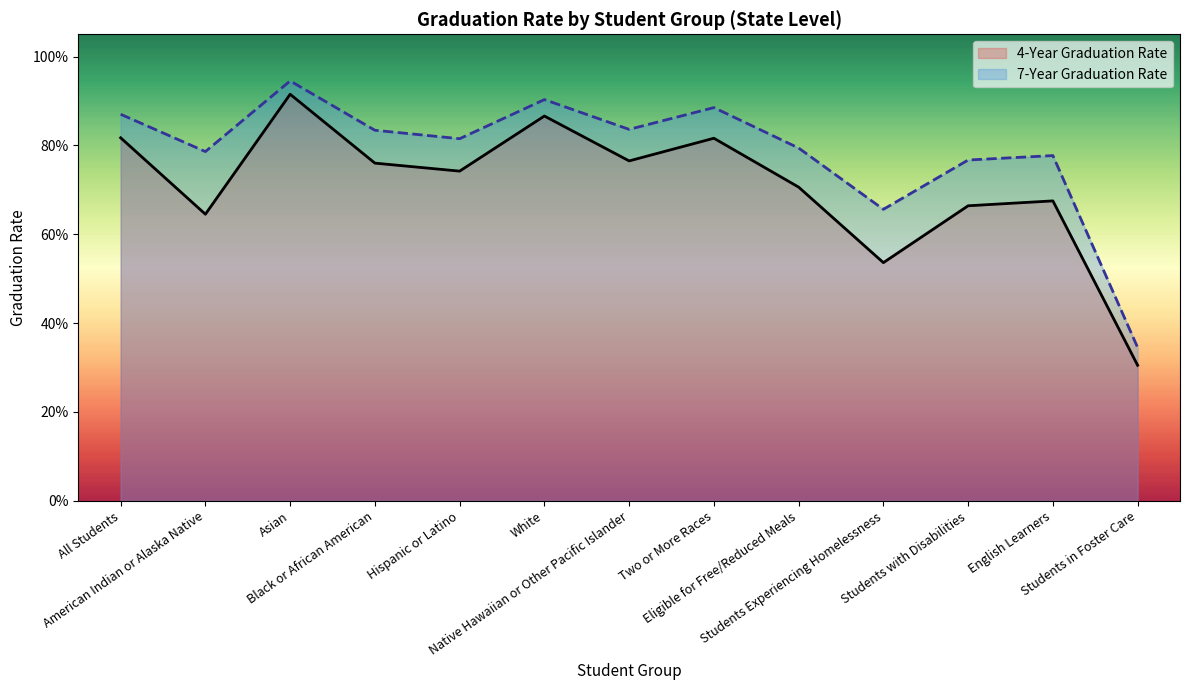

Reading right to left, list all the values displayed in this chart.

4-Year Graduation Rate: Students in Foster Care=0.3	English Learners=0.7	Students with Disabilities=0.7	Students Experiencing Homelessness=0.5	Eligible for Free/Reduced Meals=0.7	Two or More Races=0.8	Native Hawaiian or Other Pacific Islander=0.8	White=0.9	Hispanic or Latino=0.7	Black or African American=0.8	Asian=0.9	American Indian or Alaska Native=0.6	All Students=0.8
7-Year Graduation Rate: Students in Foster Care=0.3	English Learners=0.8	Students with Disabilities=0.8	Students Experiencing Homelessness=0.7	Eligible for Free/Reduced Meals=0.8	Two or More Races=0.9	Native Hawaiian or Other Pacific Islander=0.8	White=0.9	Hispanic or Latino=0.8	Black or African American=0.8	Asian=0.9	American Indian or Alaska Native=0.8	All Students=0.9